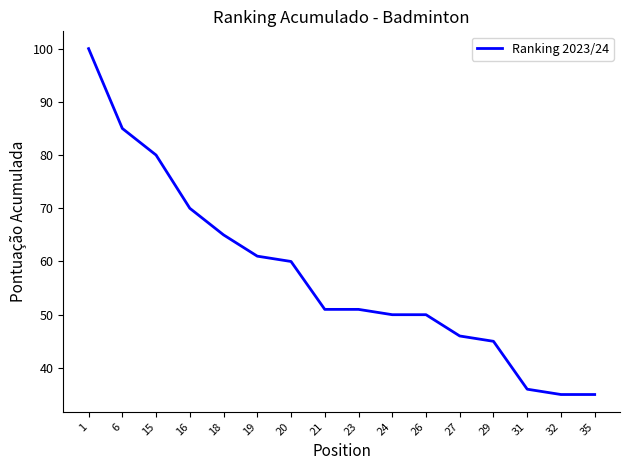

True or false: the data shows 35 at 35.

True